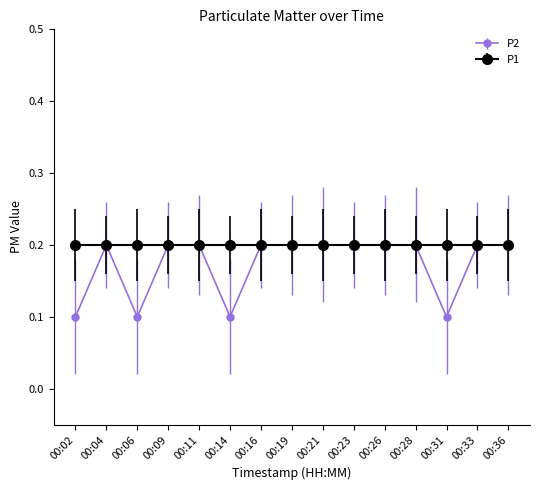

How many lines are shown in the chart?

2